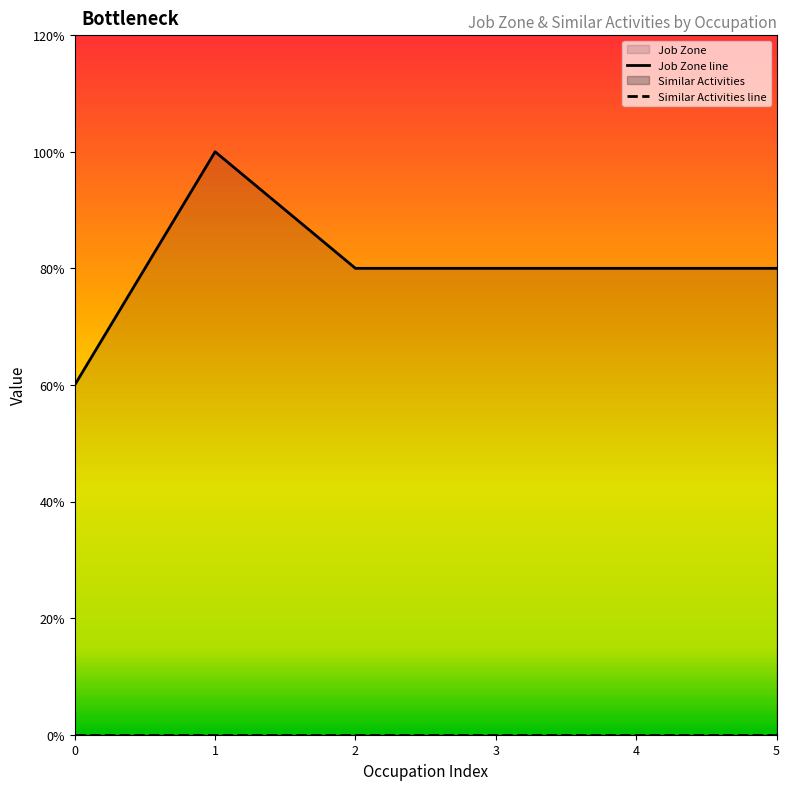

True or false: the data shows 8 at 1.

False